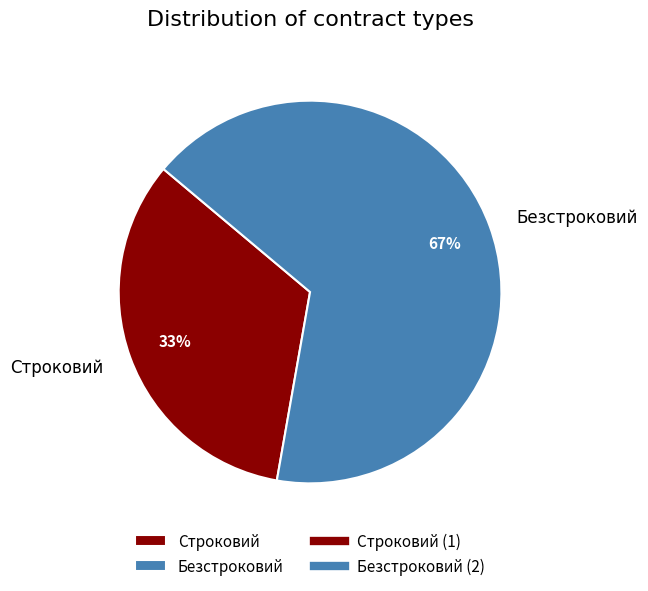

Do Безстроковий and Строковий together represent more than half of the pie?

Yes